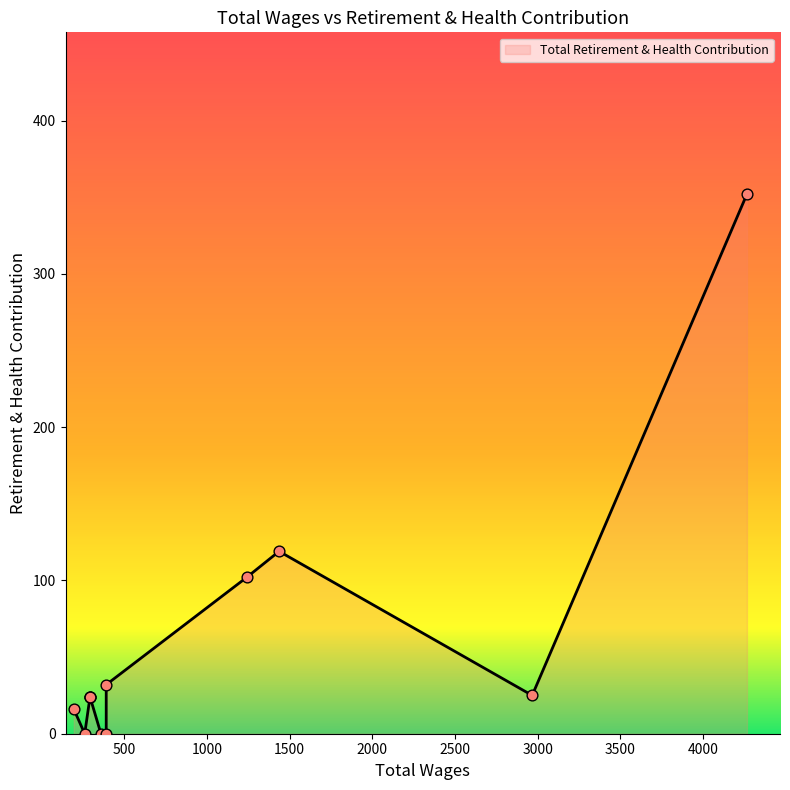

What is the ratio of the value at 294.0 to the value at 294.0?

1.0